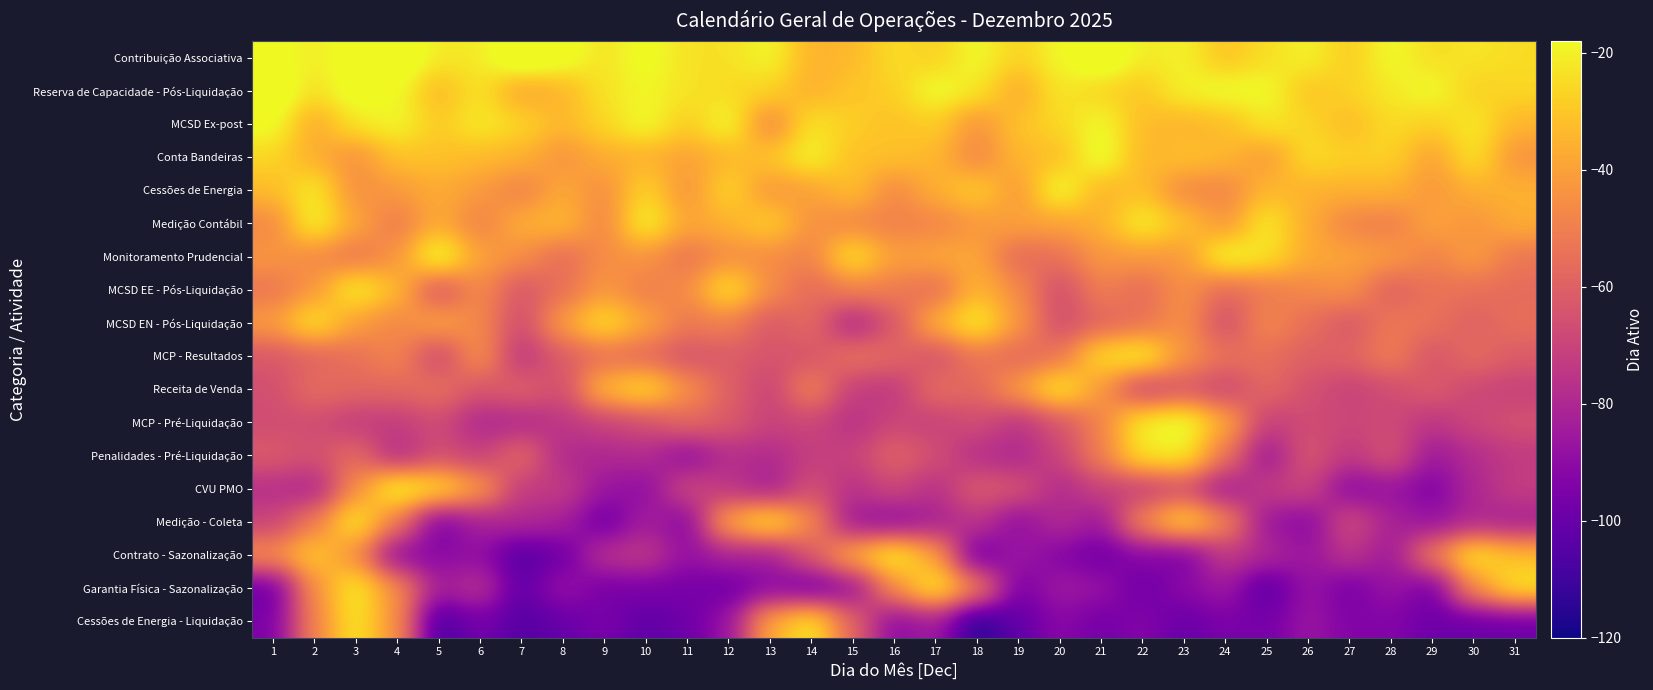

Which has a higher value, 13 or 23?

13